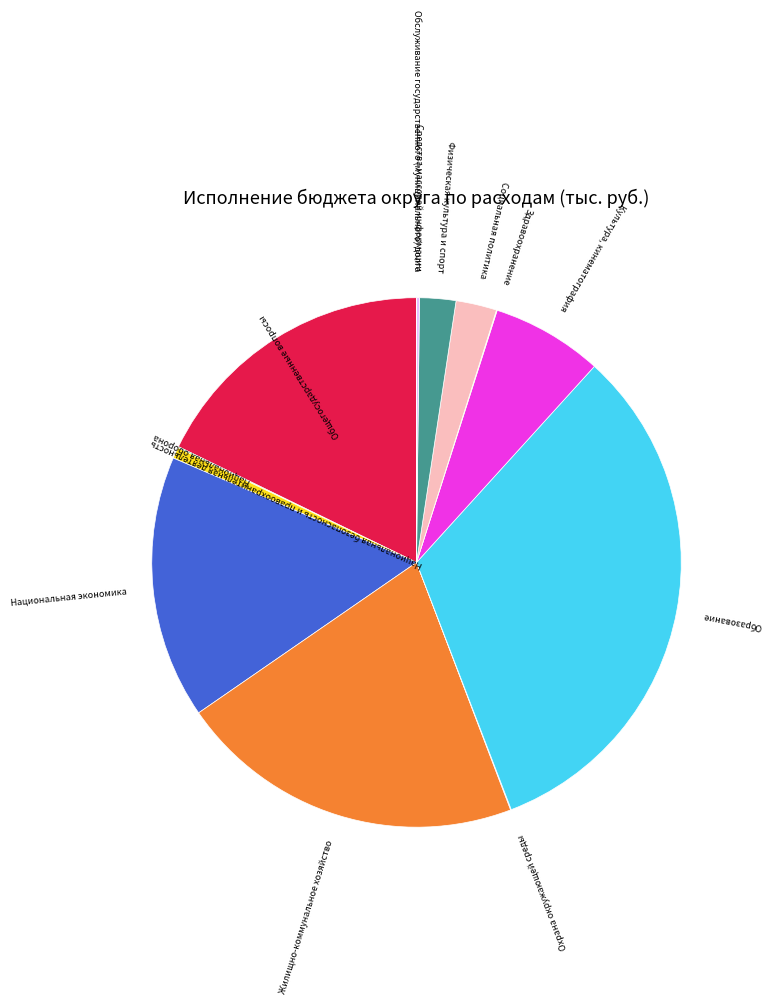

Is there a majority slice in this chart?

No